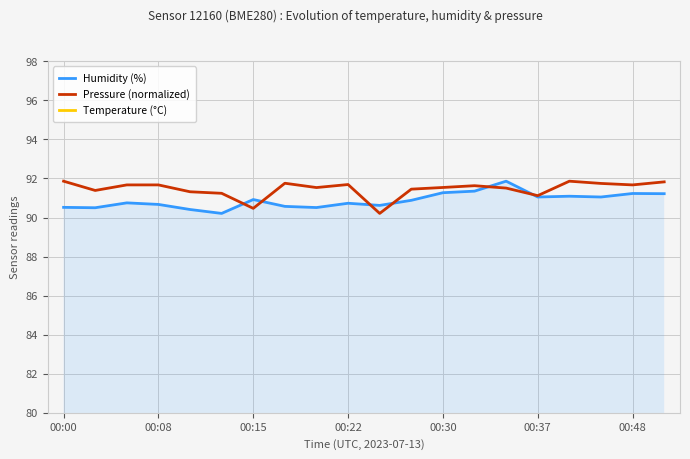

What is the difference between the second highest and second lowest values in the Temperature (°C) series?

0.3